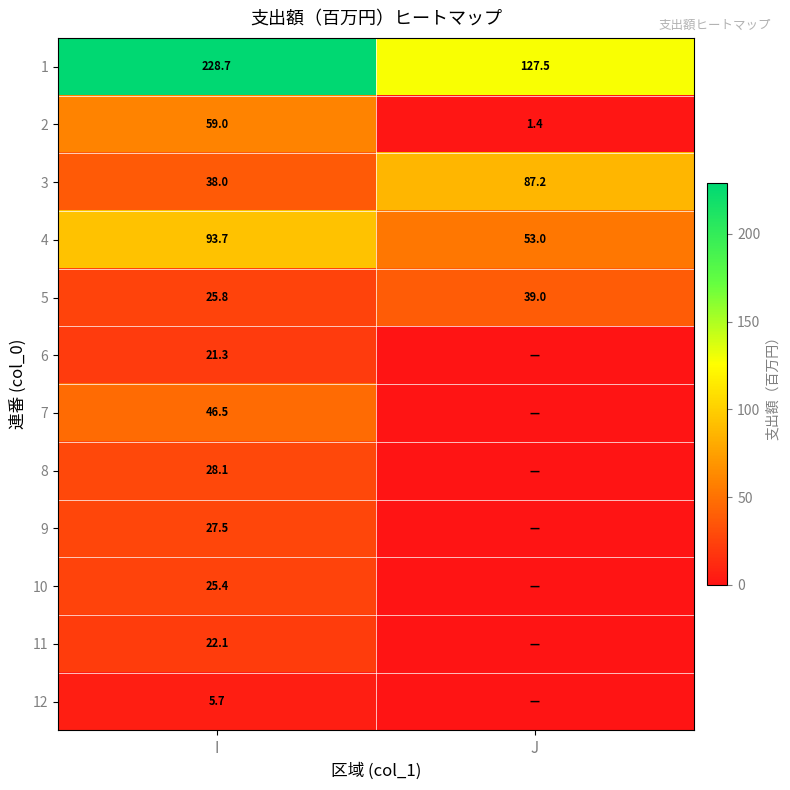

How many values in the 1 series exceed 228?

1